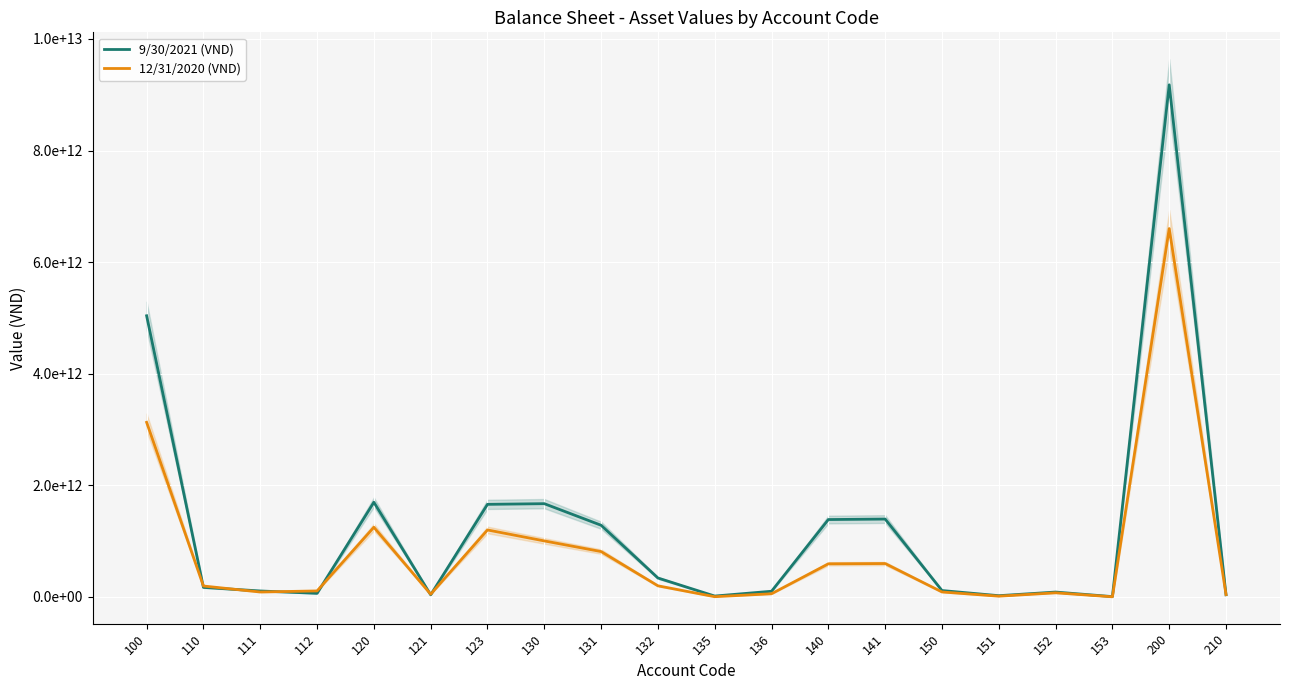

What is the difference between the maximum and second lowest values in the 12/31/2020 (VND) series?

6598626414126